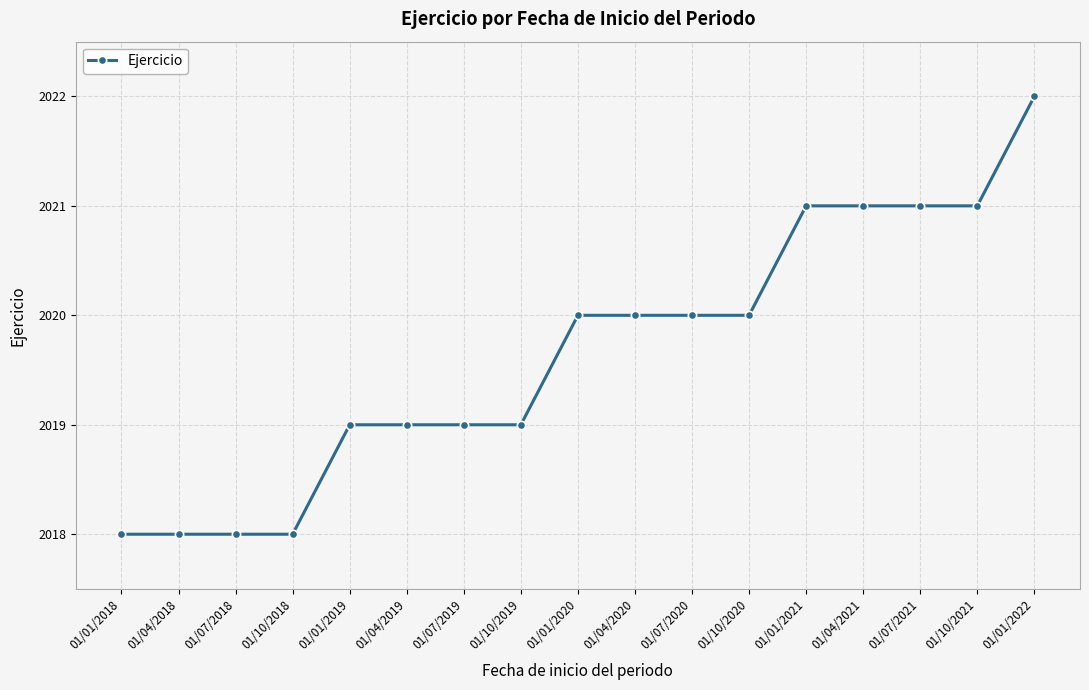

How many lines are shown in the chart?

1